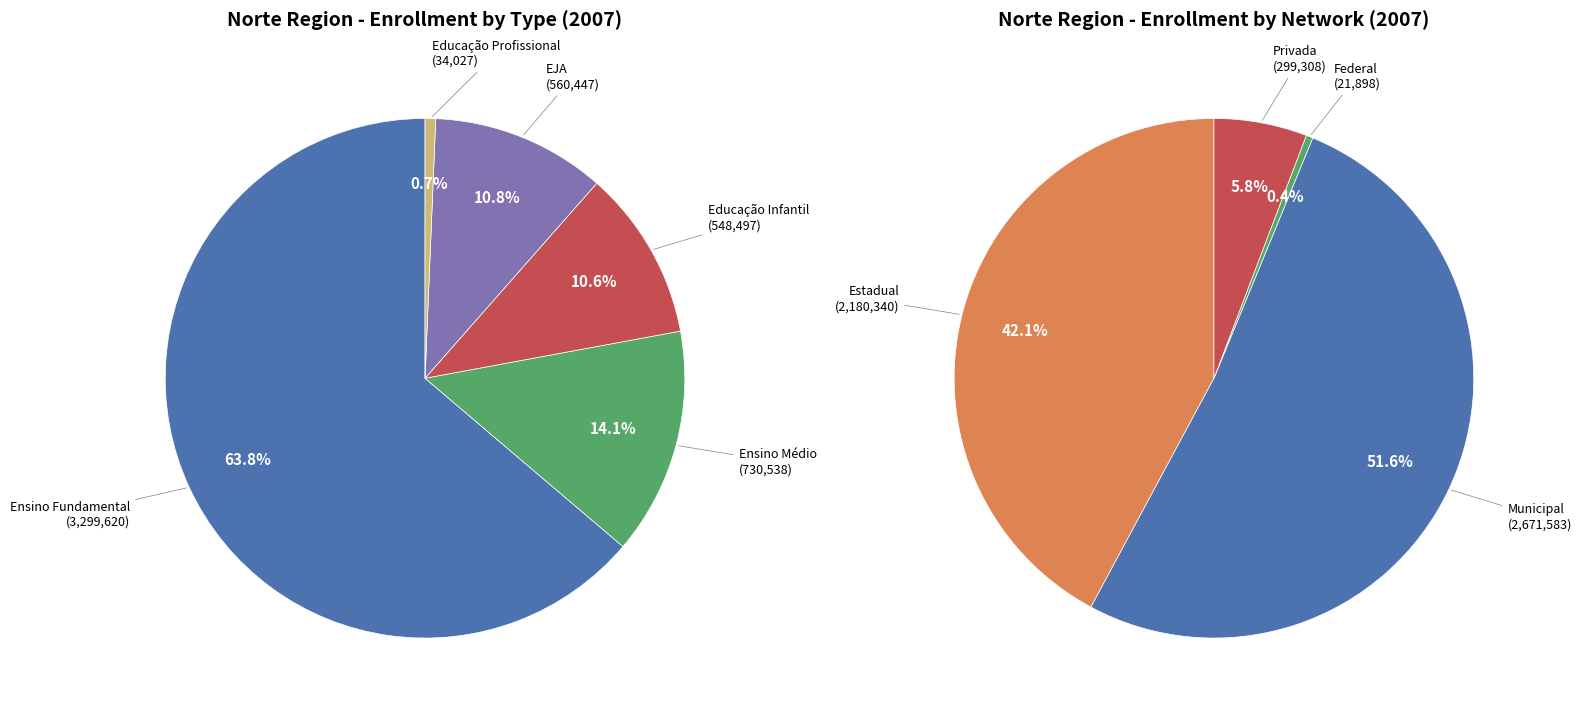

Between Norte - Educação Profissional and Norte - Ensino Médio, which is larger?

Norte - Ensino Médio